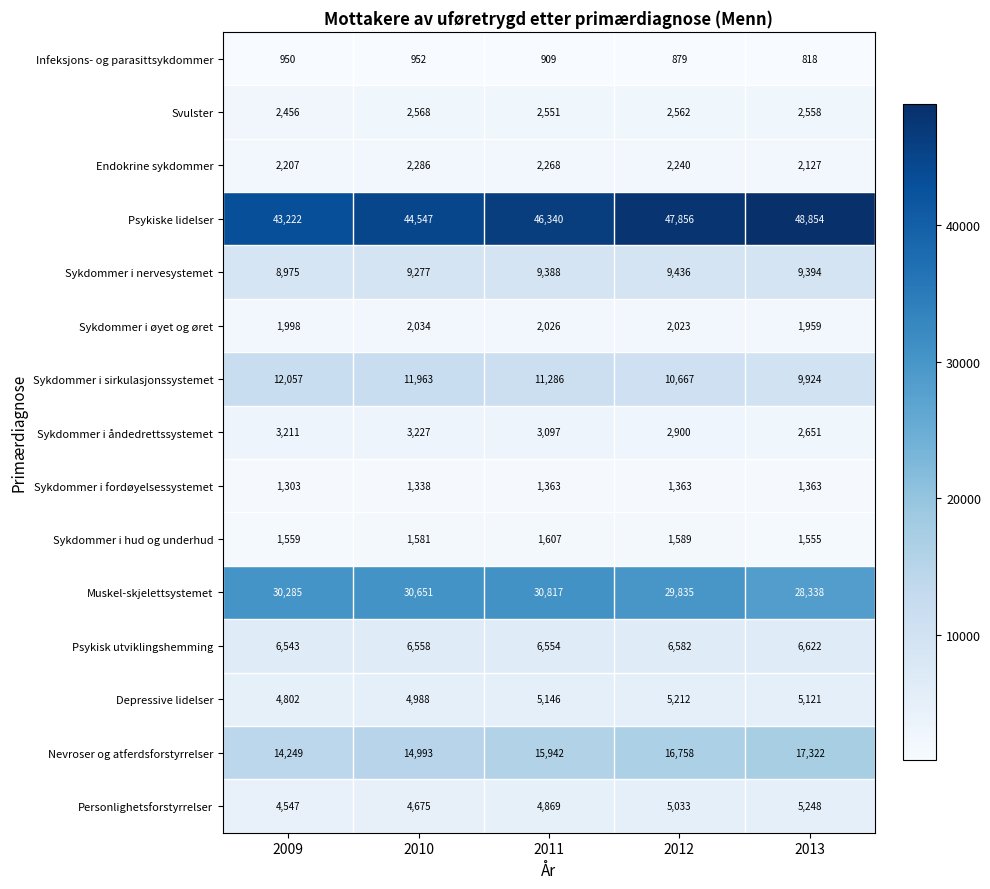

What is the greatest value displayed?

48854